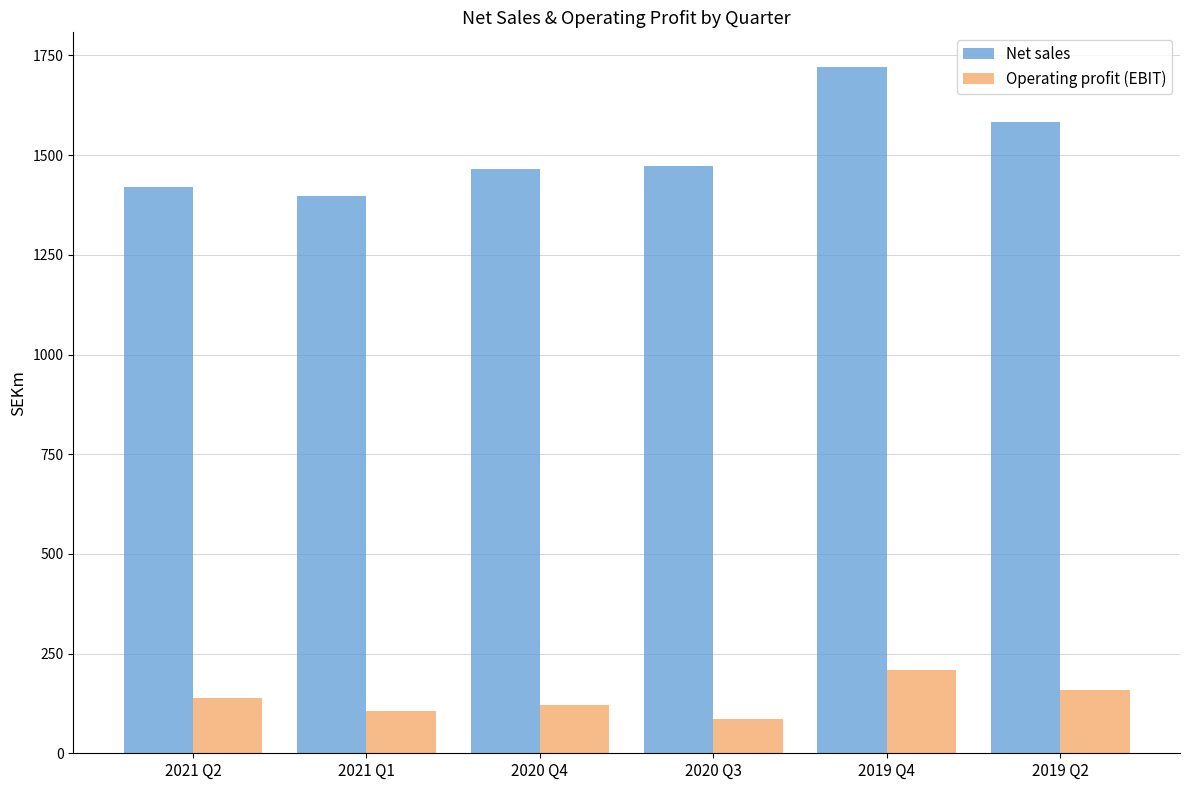

Reading left to right, extract all data points from this chart.

Net sales: 2021 Q2=1420	2021 Q1=1398	2020 Q4=1466	2020 Q3=1474	2019 Q4=1722	2019 Q2=1583
Operating profit (EBIT): 2021 Q2=139	2021 Q1=107	2020 Q4=121	2020 Q3=87	2019 Q4=209	2019 Q2=159